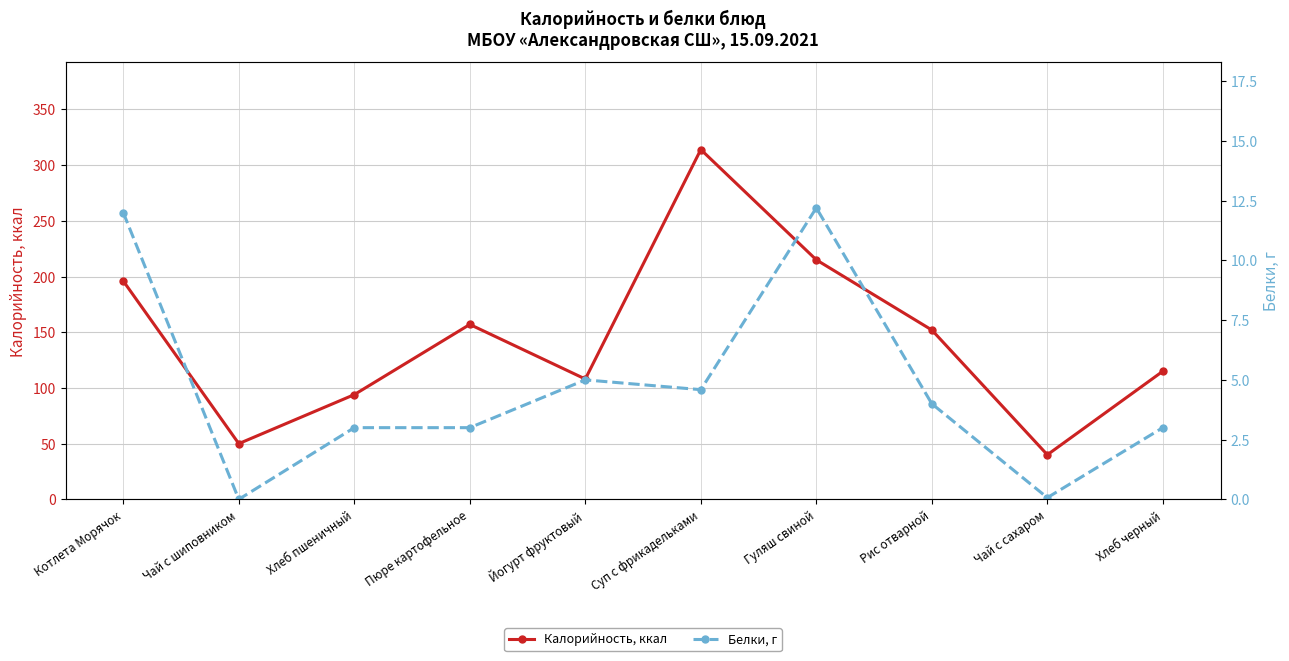

What position from the left is Пюре картофельное?

4